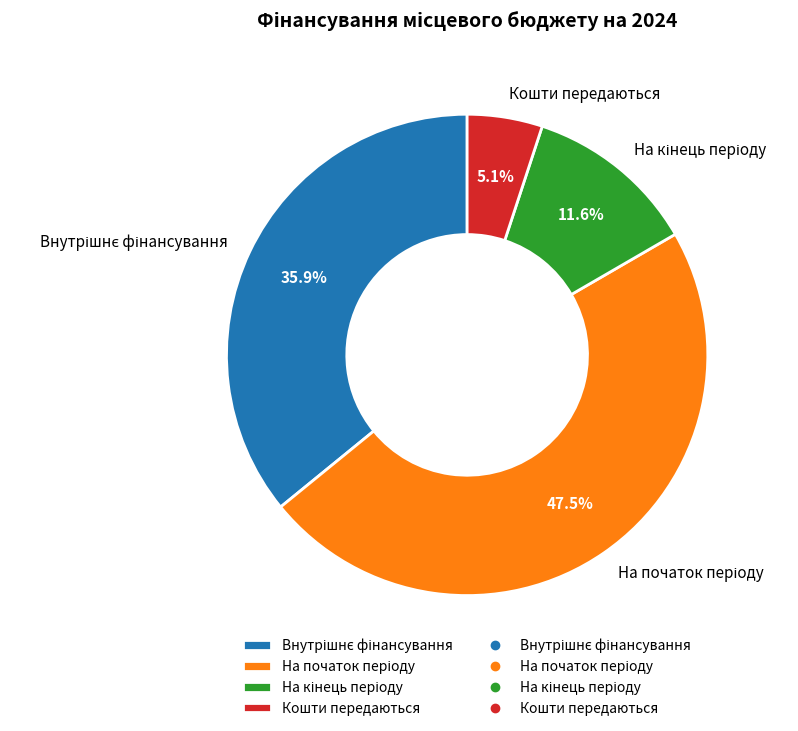

How many segments does this pie chart have?

4